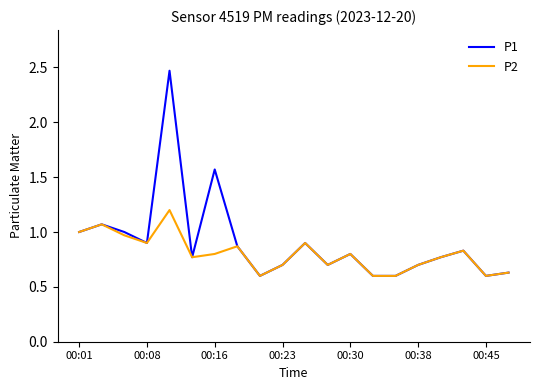

How many lines are shown in the chart?

2